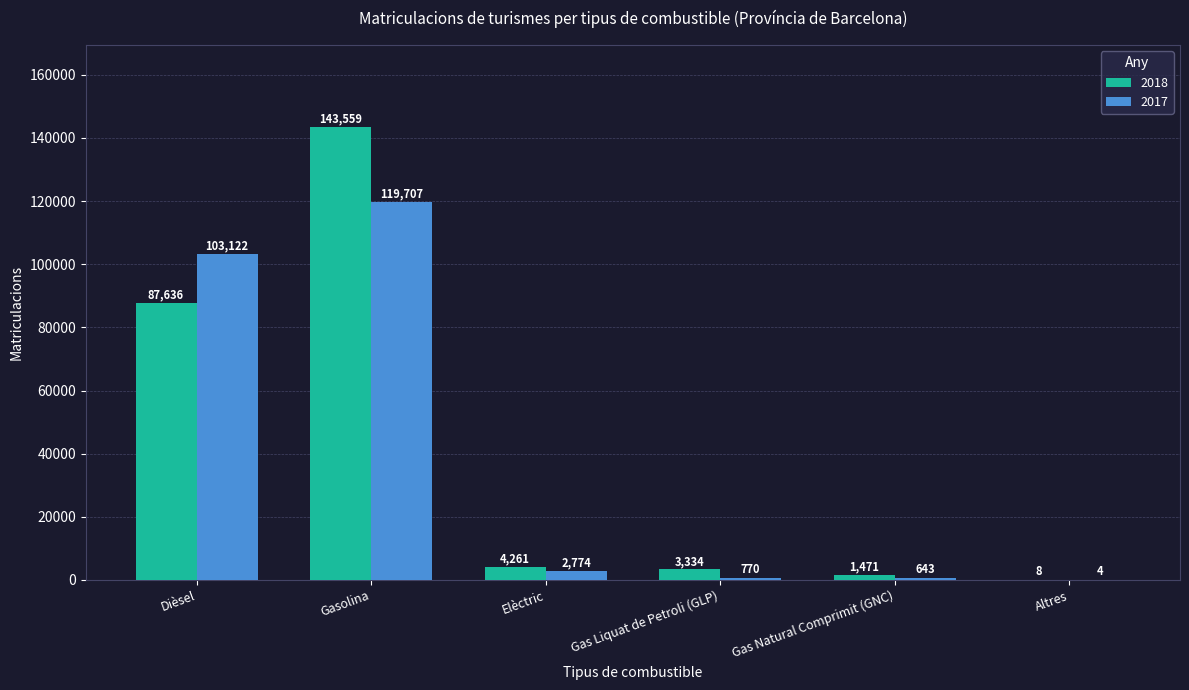

Are the bars grouped side by side (vs. stacked)?

Yes